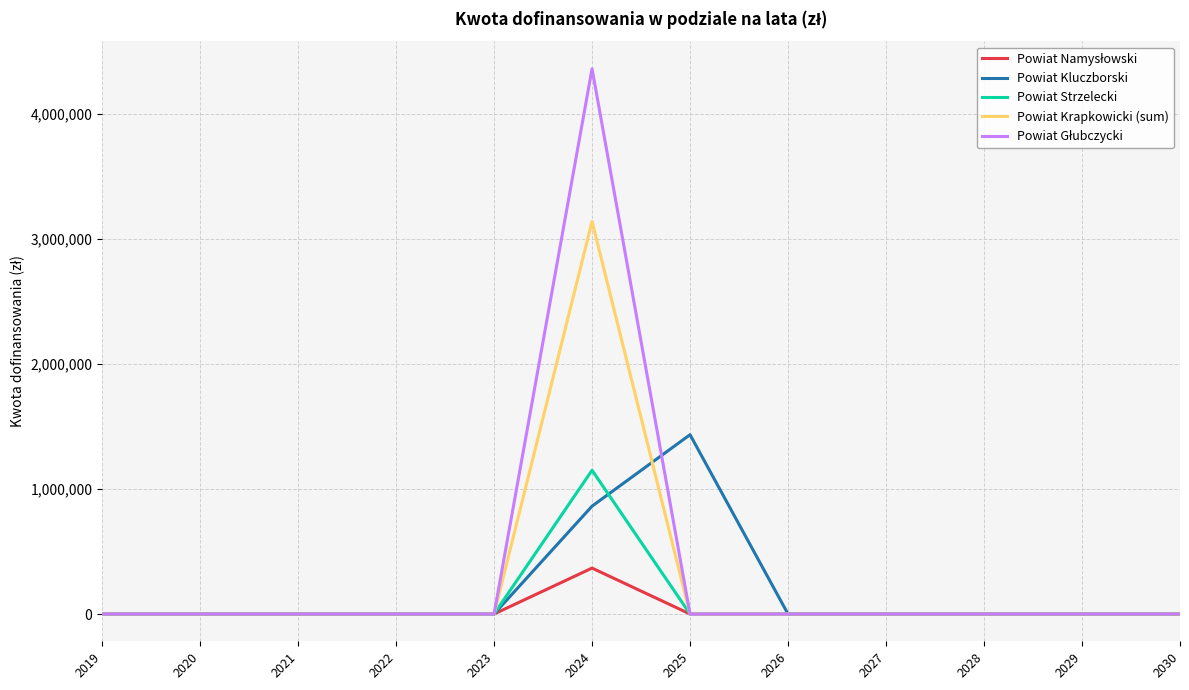

The value of Powiat Kluczborski at 2030 is 0.0. True or false?

True